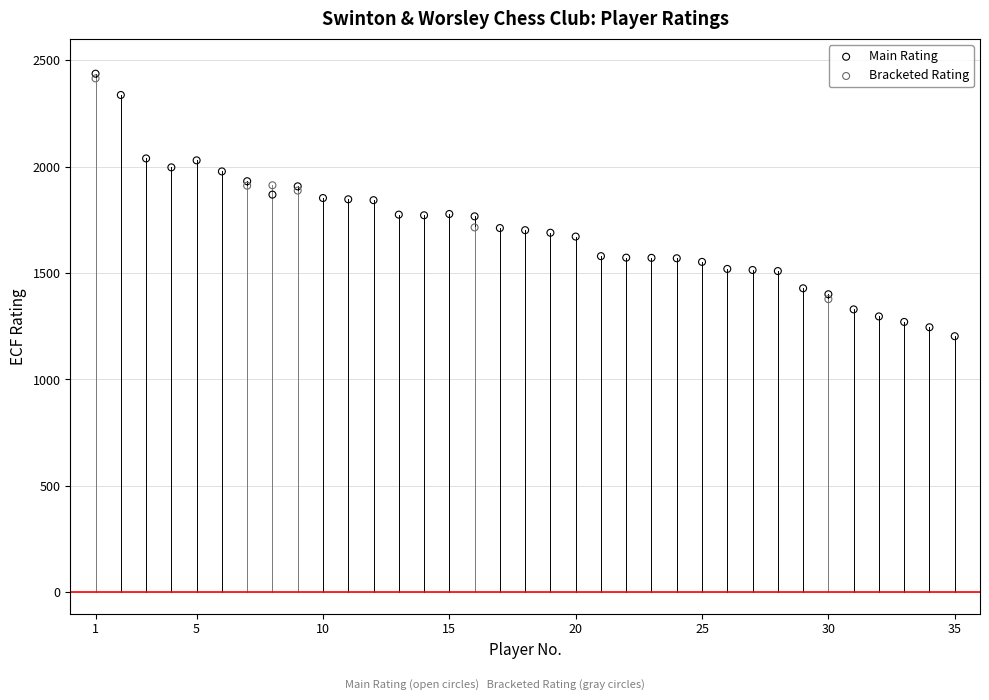

Which series reaches the minimum Y coordinate?

Main Rating